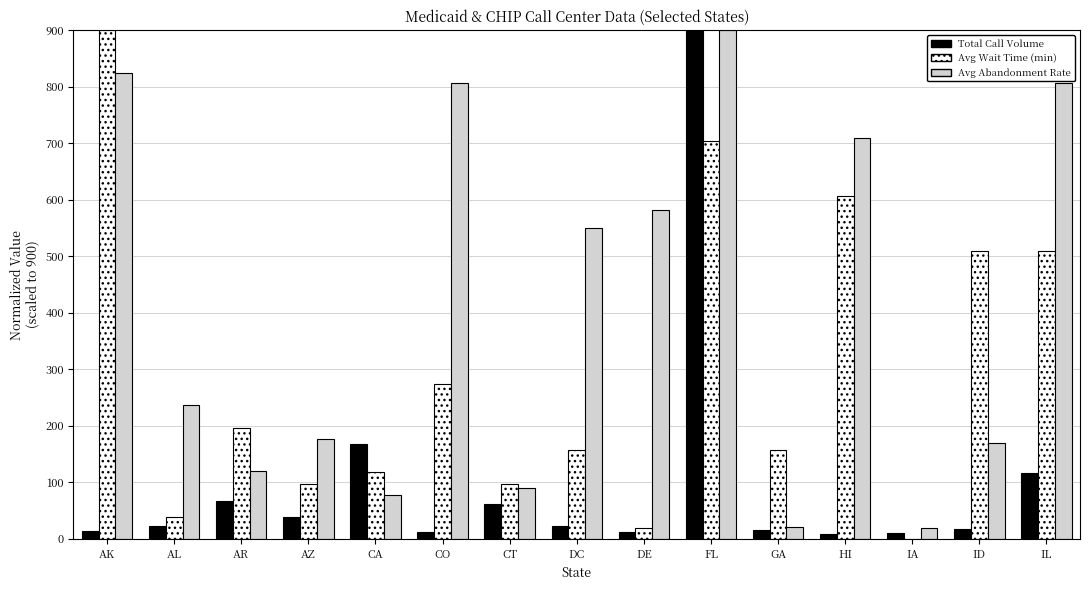

Is the value of Avg Abandonment Rate at DE greater than the value of Total Call Volume at ID?

Yes